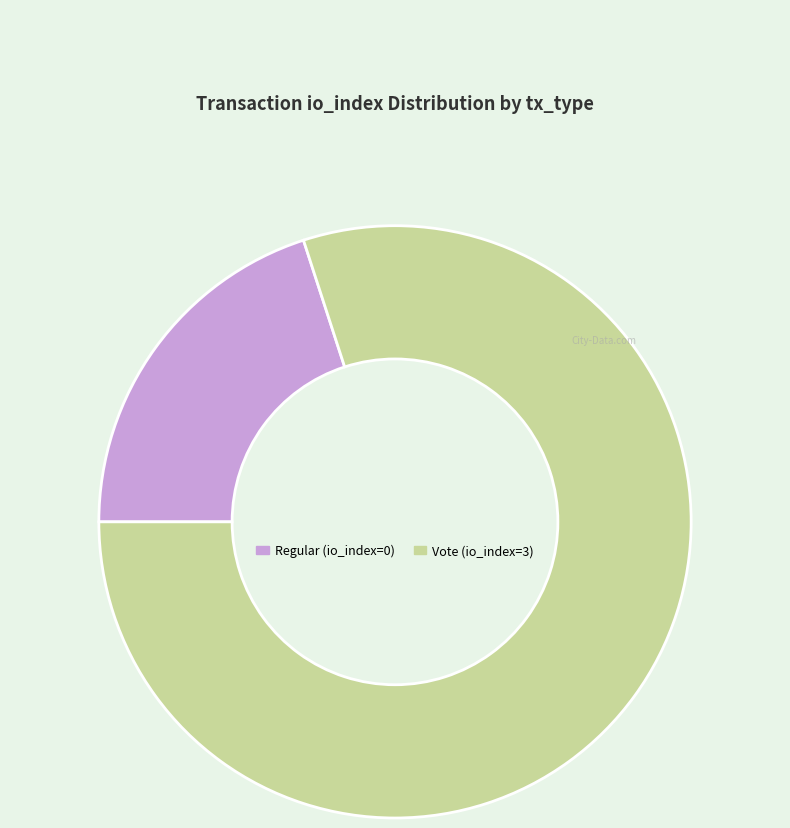

Which has a higher value, Regular (io_index=0) or Vote (io_index=3)?

Vote (io_index=3)